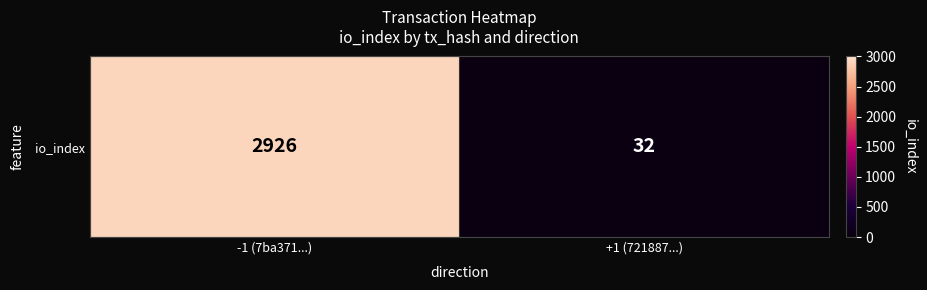

Which category has the lowest value across all series?

+1 (721887...)